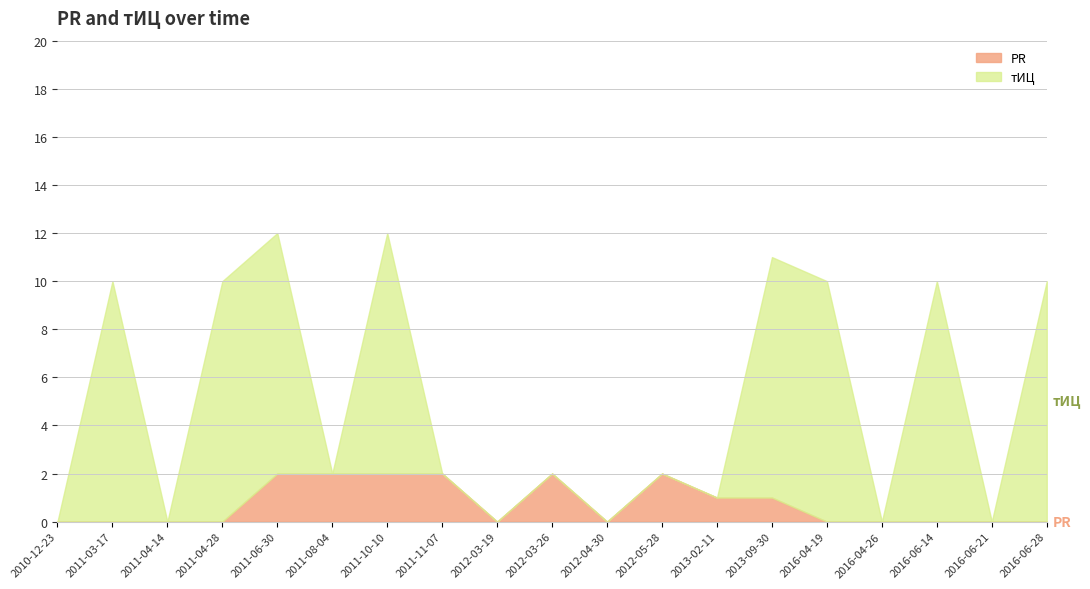

The PR series shows -1 at 2011-03-17. True or false?

False